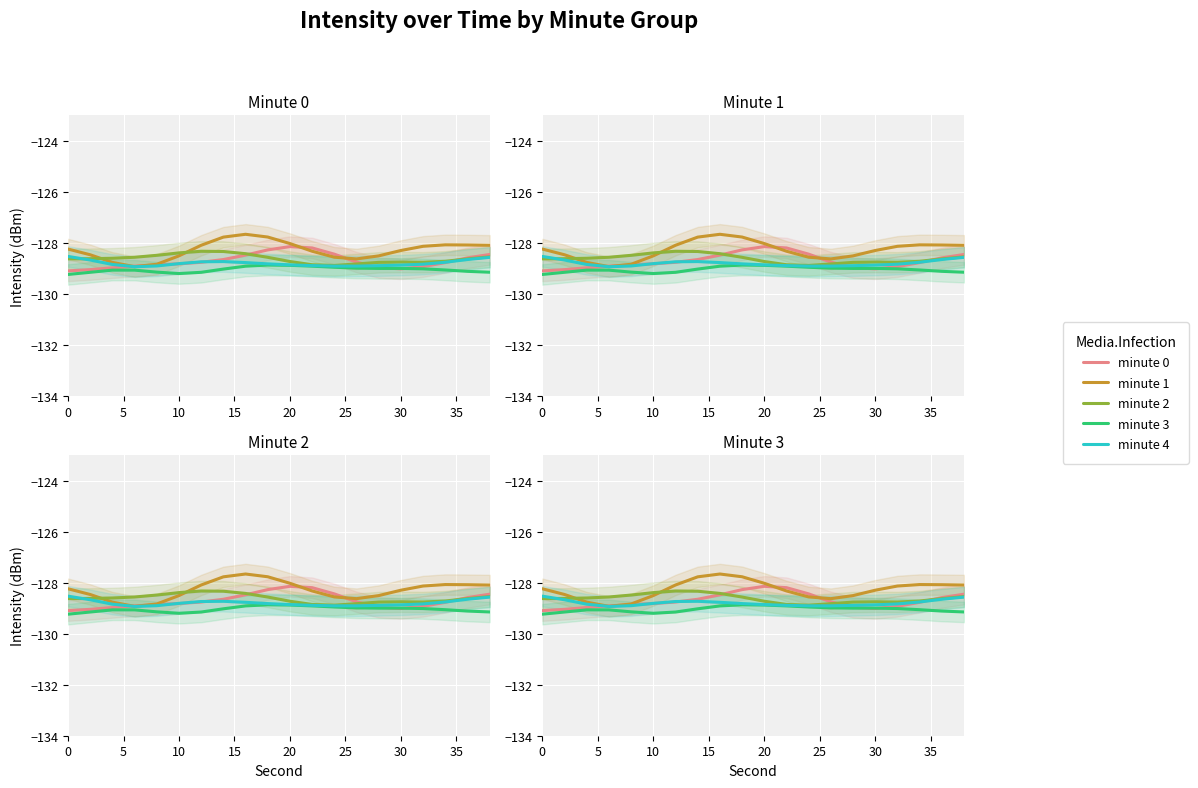

How many intersections are there between minute 0 and minute 3?

2